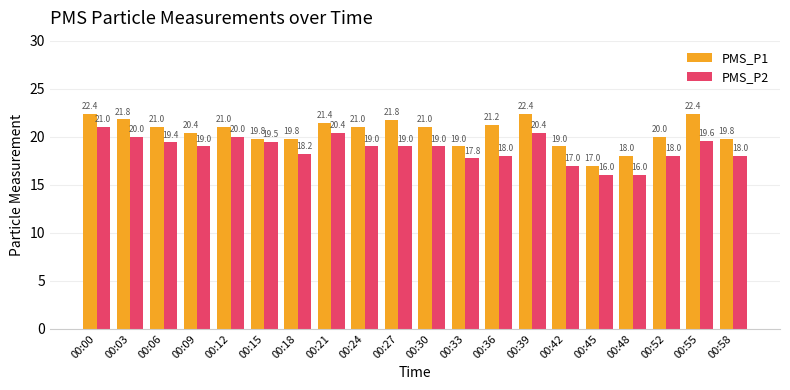

How many series are shown in this chart?

2